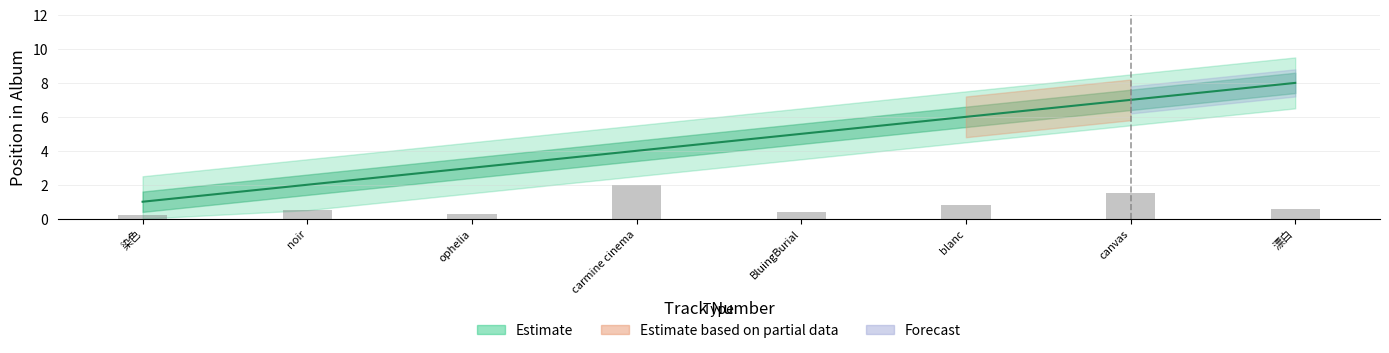

How many values are between 3 and 7?

5